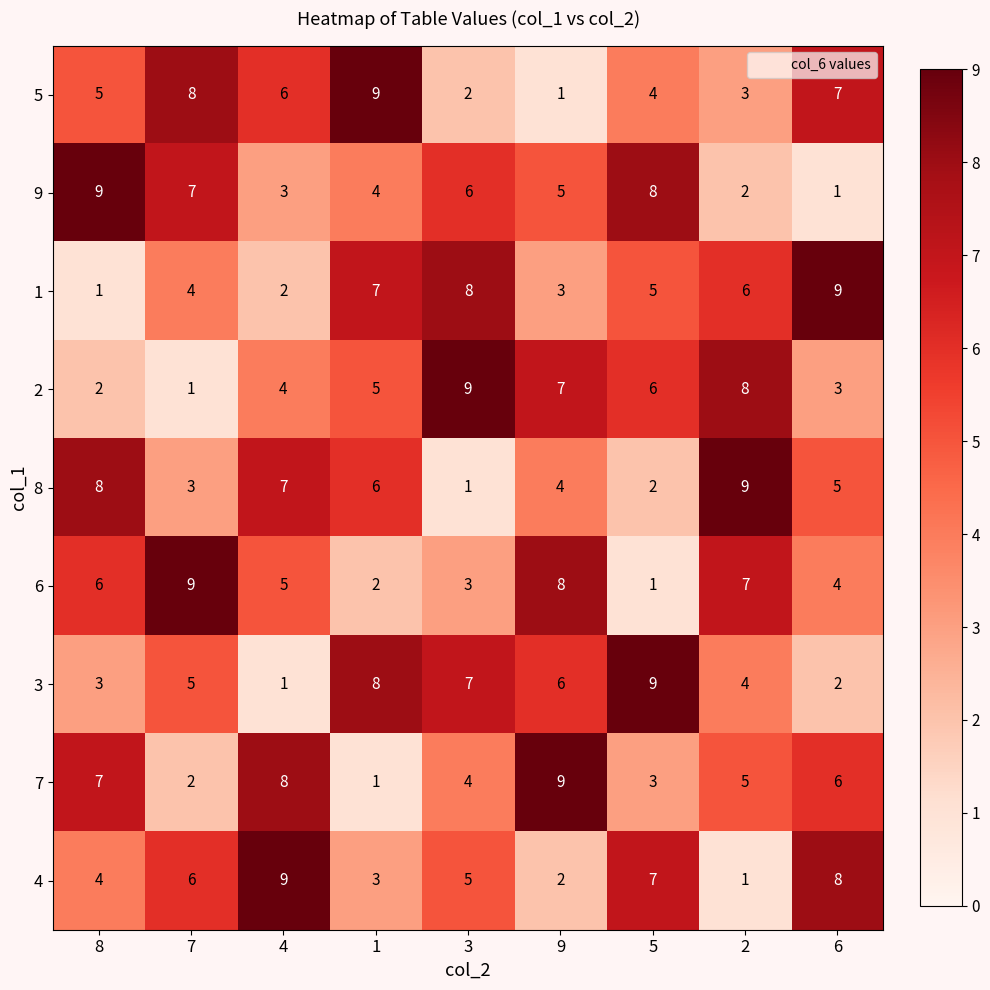

Between 8 and 4, which series saw the biggest shift?

9